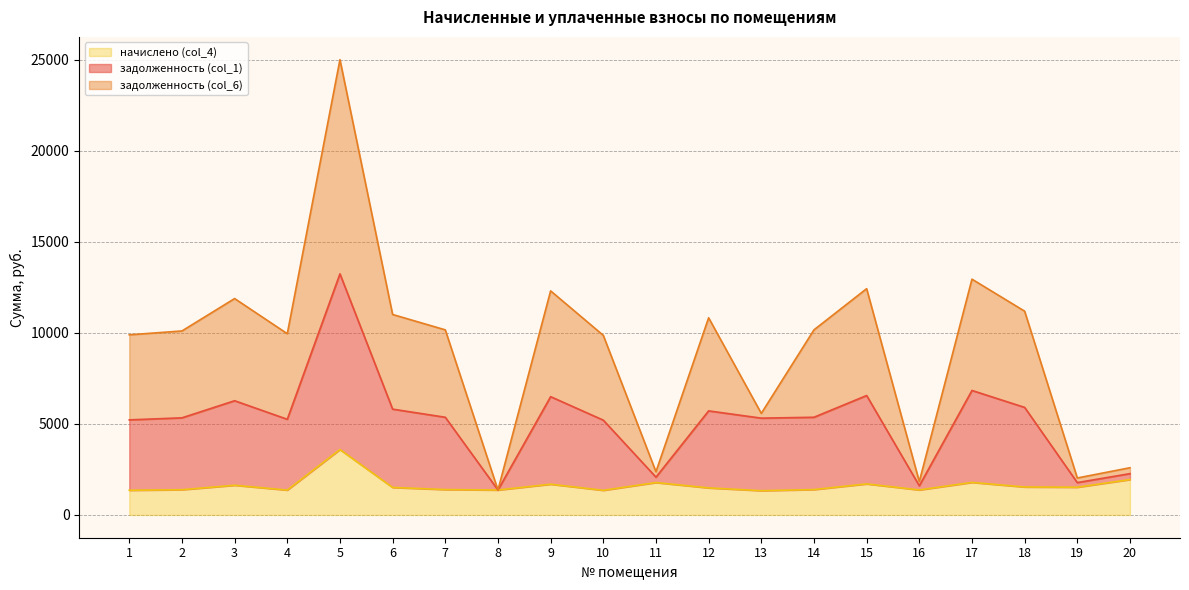

Does the chart display data point markers on the line(s)?

No